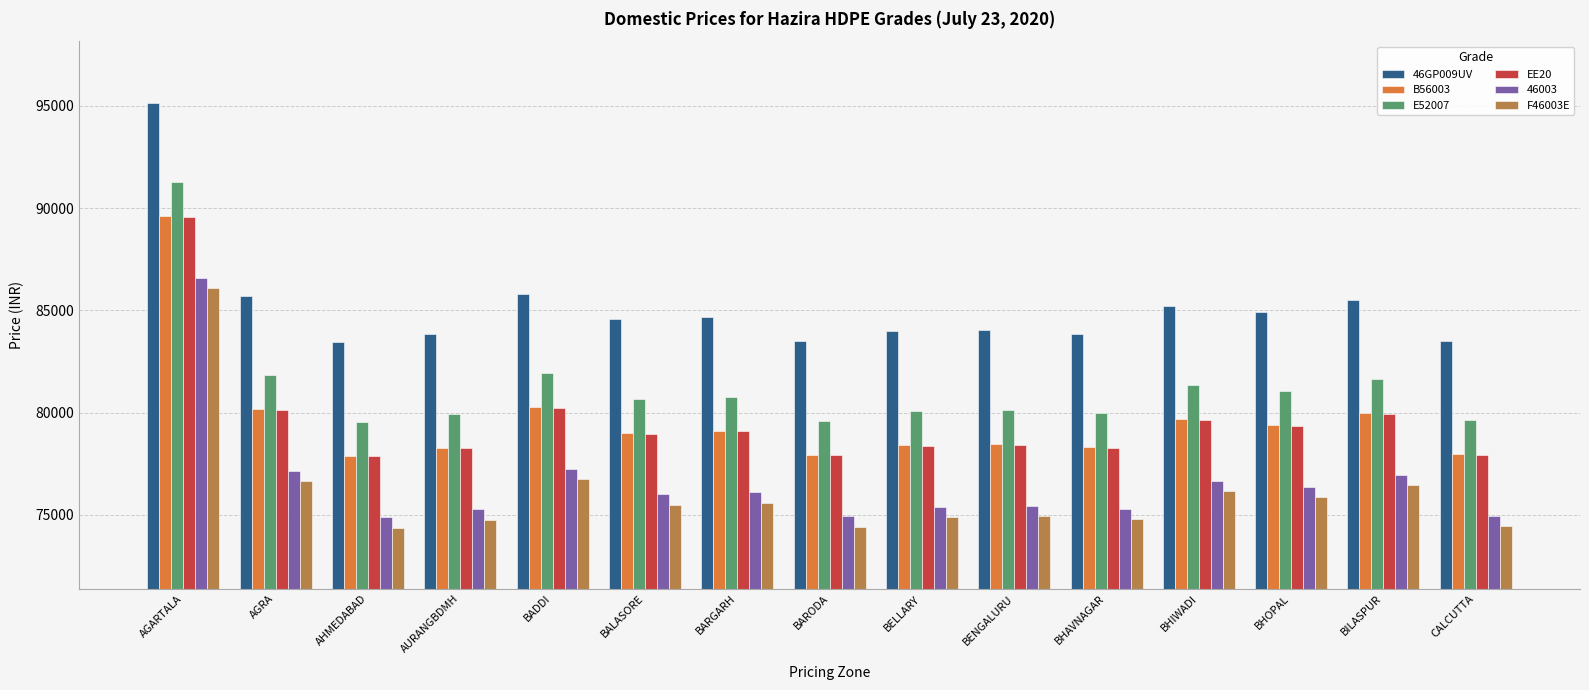

What is the average value of the B56003 series?

79630